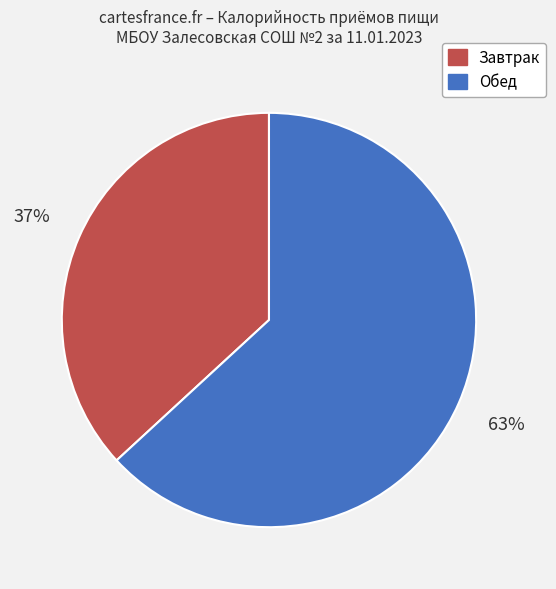

True or false: Обед accounts for 69% of the total.

False